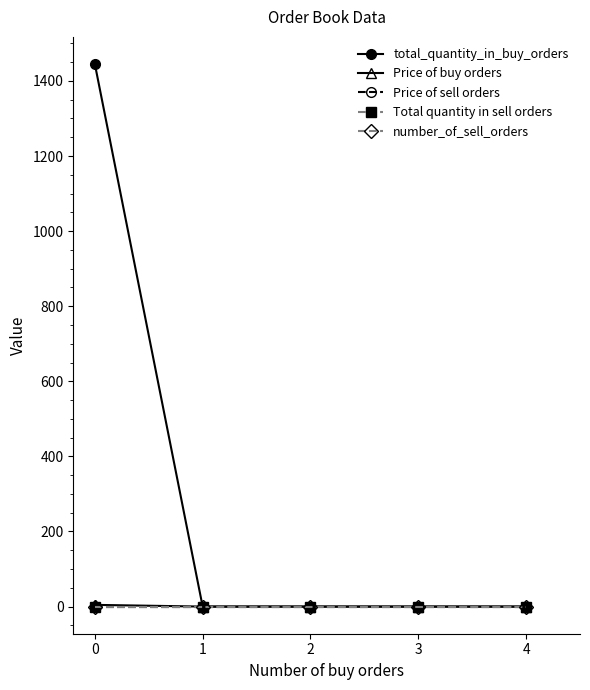

Is this an area chart (filled region under the line)?

No